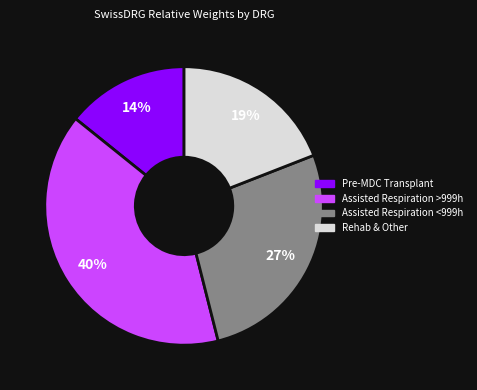

Does any single category account for the majority?

No